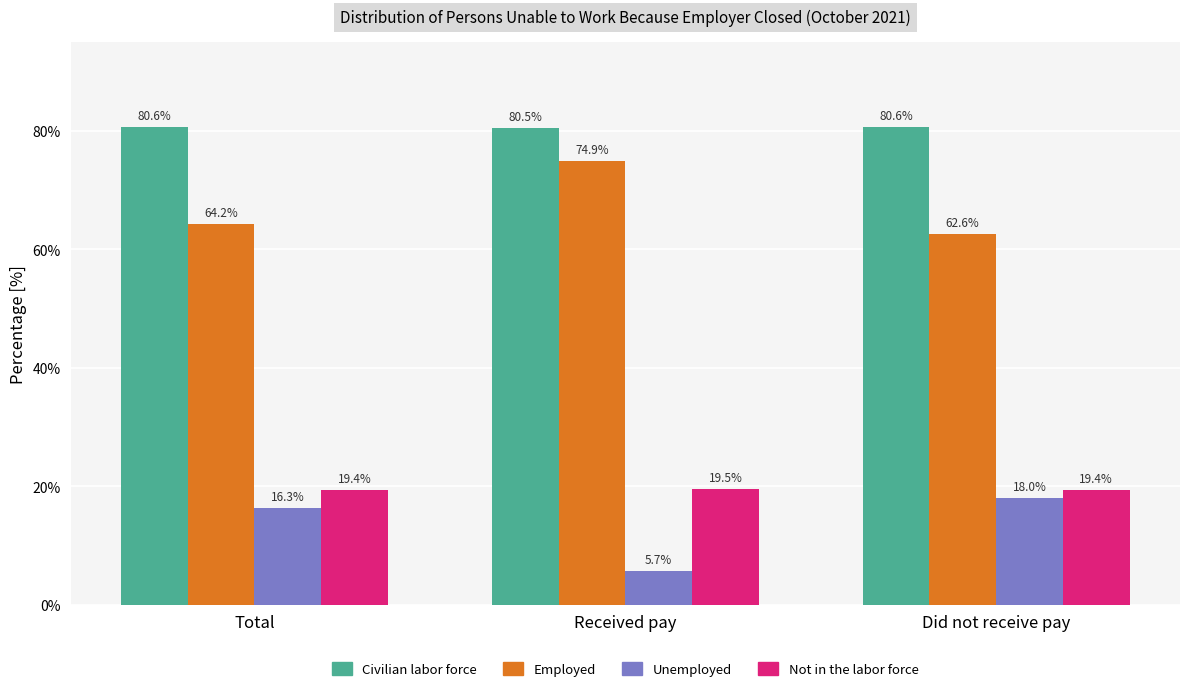

What is the total value across all series at Received pay?

180.6